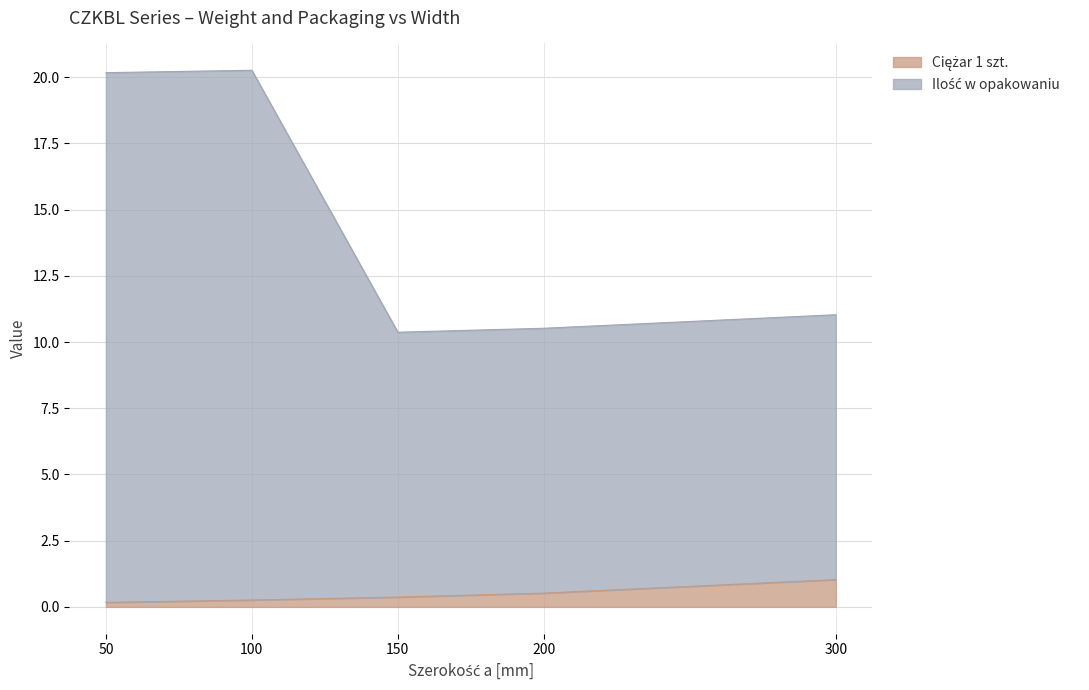

At which category is the sum across all series the highest?

100